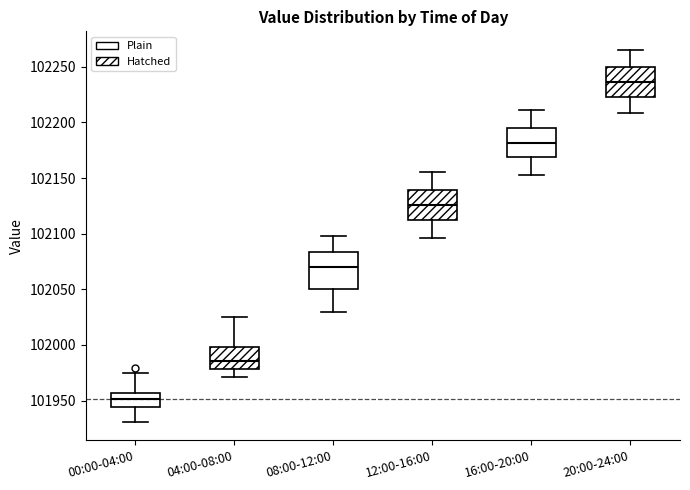

Reading left to right, transcribe this box plot: for each box, give where its median line is, the range the box spans, and where its two whiskers end, as read against the y-axis. The values are not printed on the chart, so give them approximately, as read against the axis.

00:00-04:00: median 101950, box 101945 to 101955, whiskers 101930 to 101975
04:00-08:00: median 101985, box 101980 to 102000, whiskers 101970 to 102025
08:00-12:00: median 102070, box 102050 to 102085, whiskers 102030 to 102100
12:00-16:00: median 102125, box 102115 to 102140, whiskers 102095 to 102155
16:00-20:00: median 102180, box 102170 to 102195, whiskers 102155 to 102210
20:00-24:00: median 102235, box 102225 to 102250, whiskers 102210 to 102265